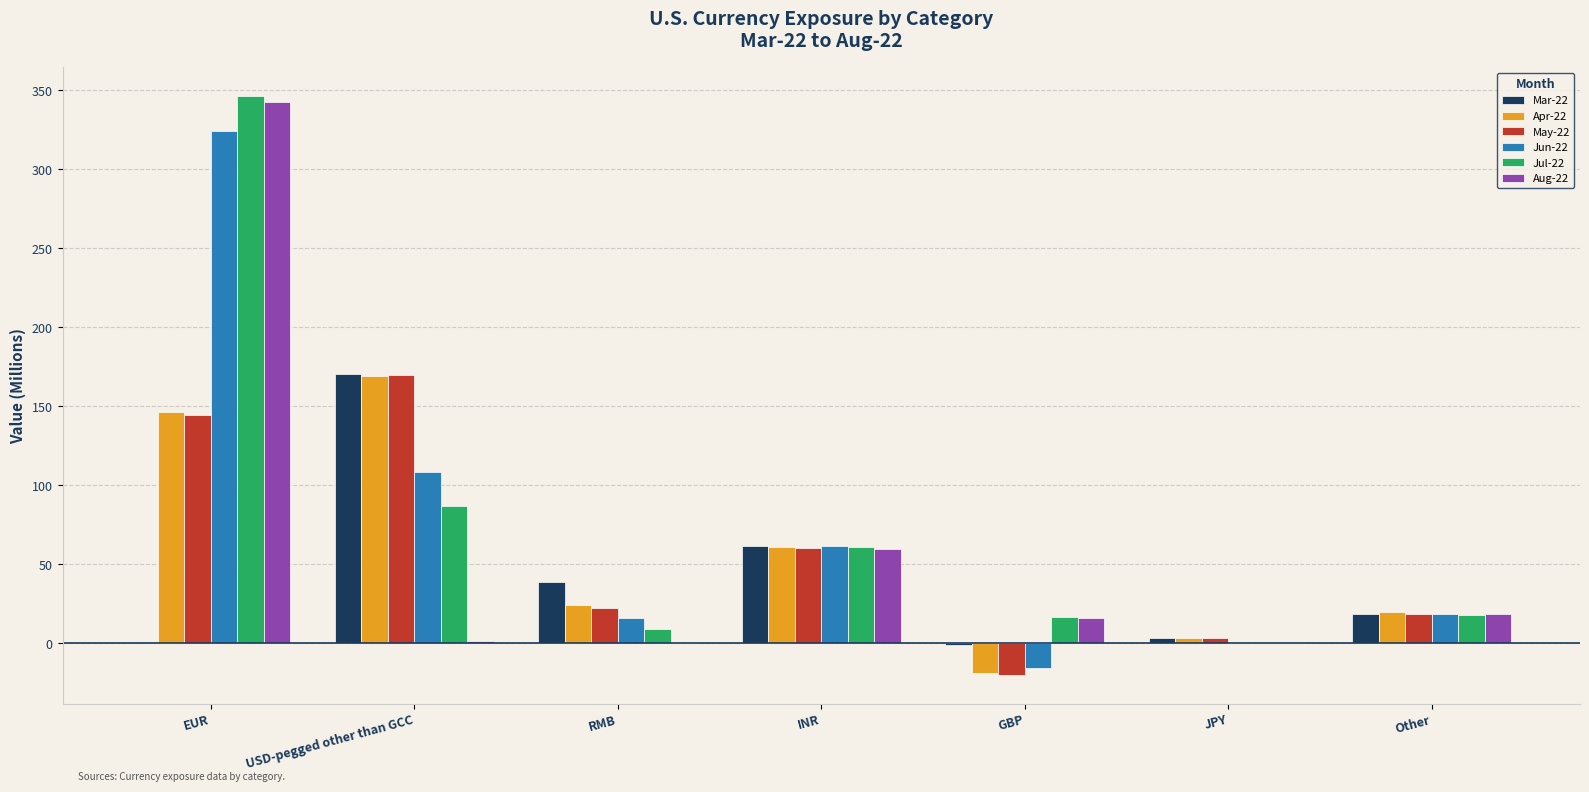

What is the sum of all Jul-22 values?

538.3